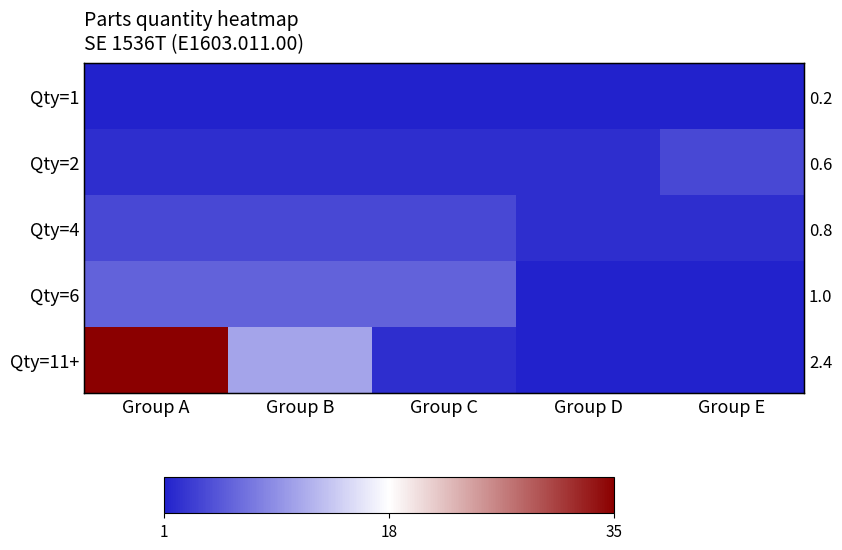

How many distinct data groups are displayed?

5